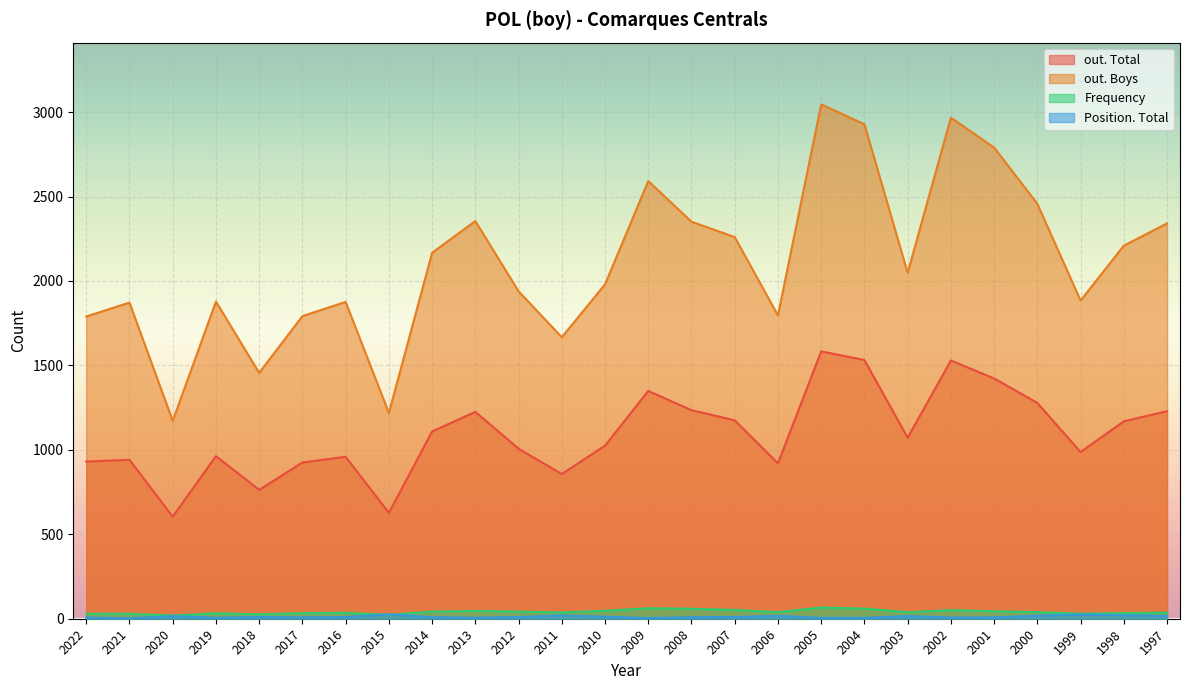

Which category has the lowest value in the Position. Total series?

2021